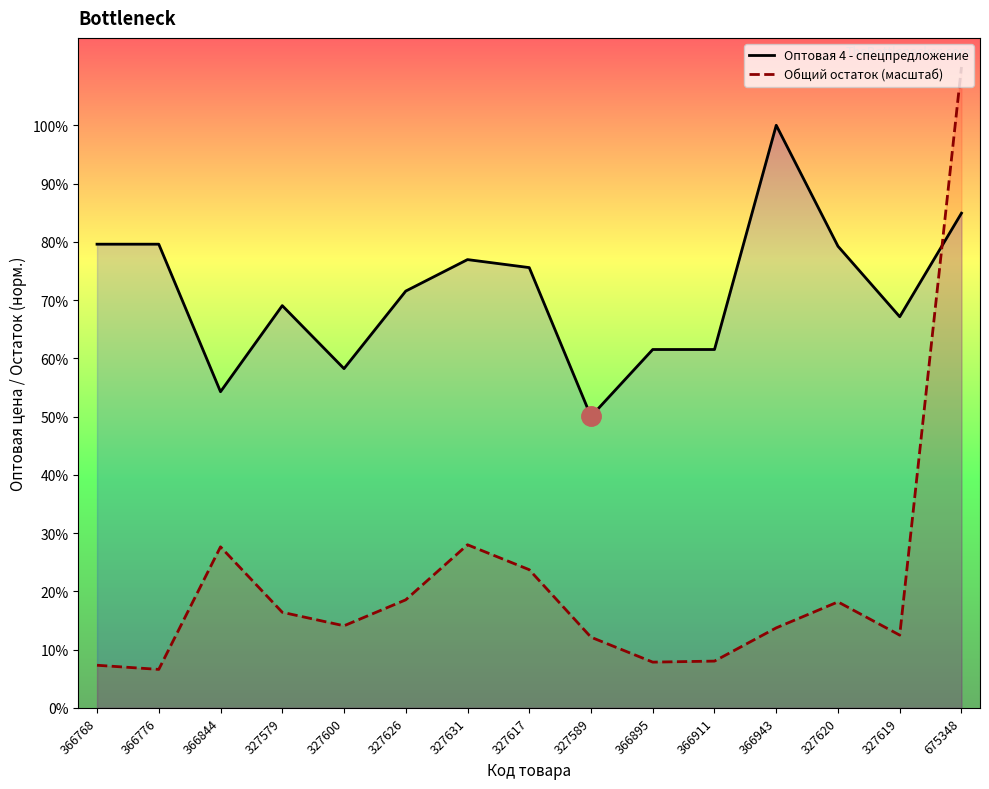

What are all the series names shown in the legend?

Оптовая 4 - спецпредложение, Общий остаток (масштаб)